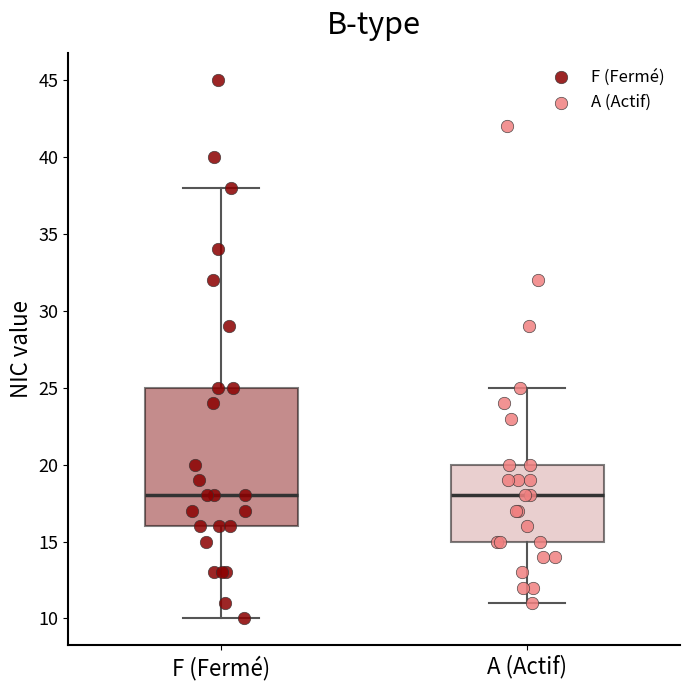

Which box is the tallest, from its lower edge to its upper edge?

F (Fermé)